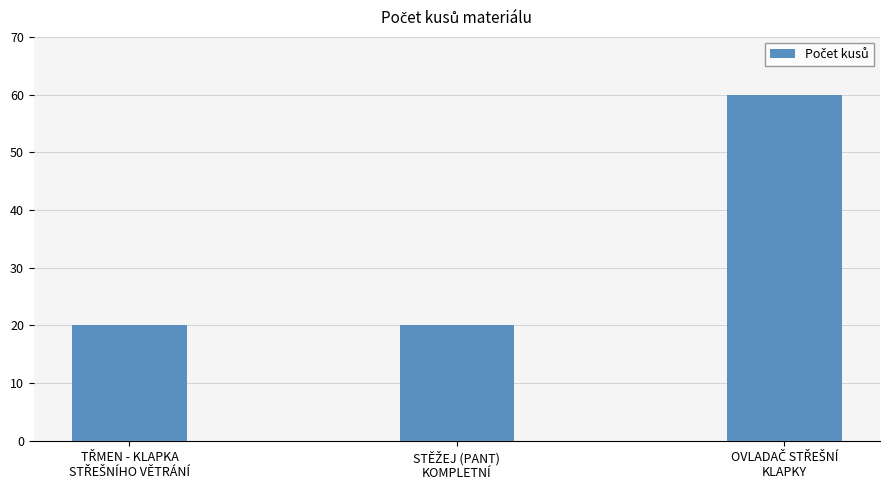

How many values are between 20 and 60?

3